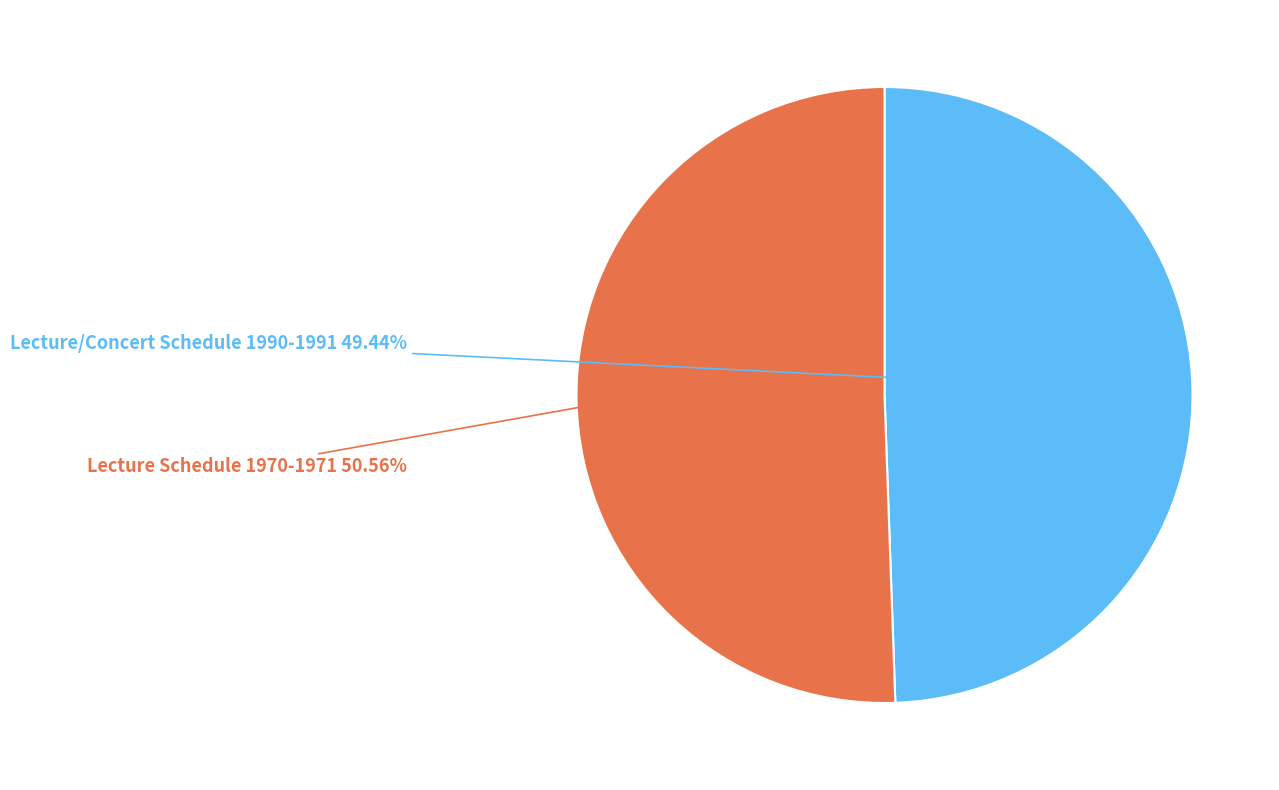

How many segments does this pie chart have?

2